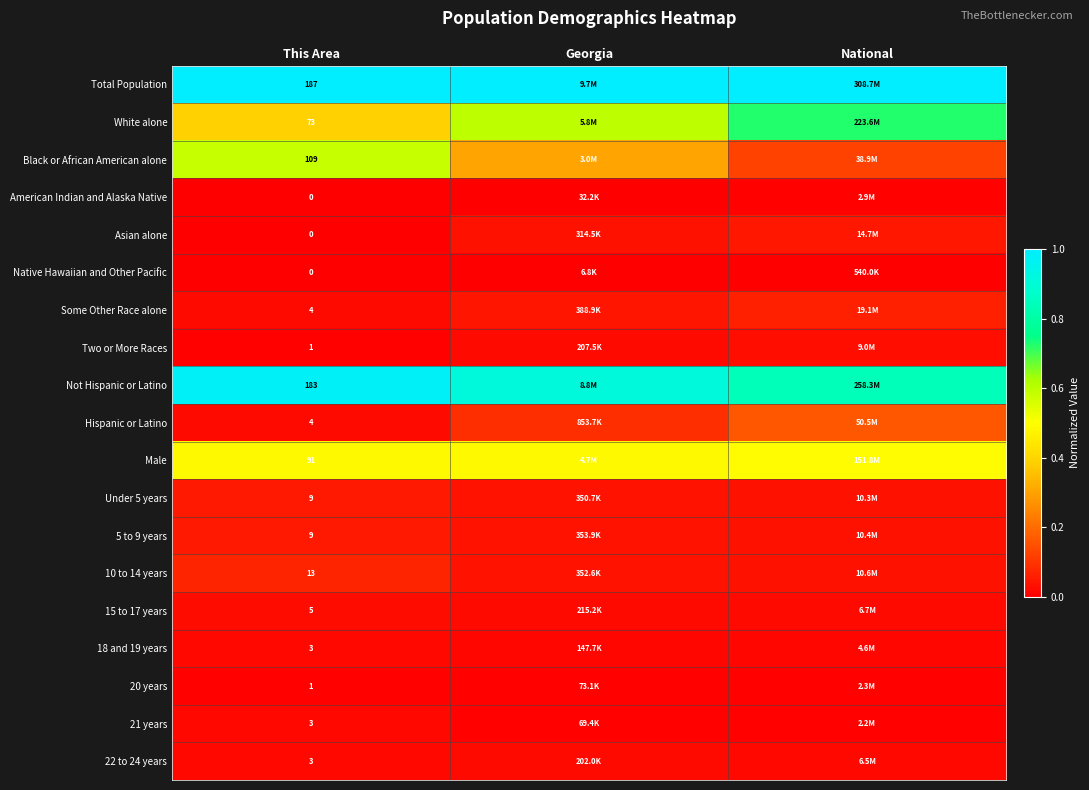

The Hispanic or Latino series shows 0.3 at National. True or false?

False